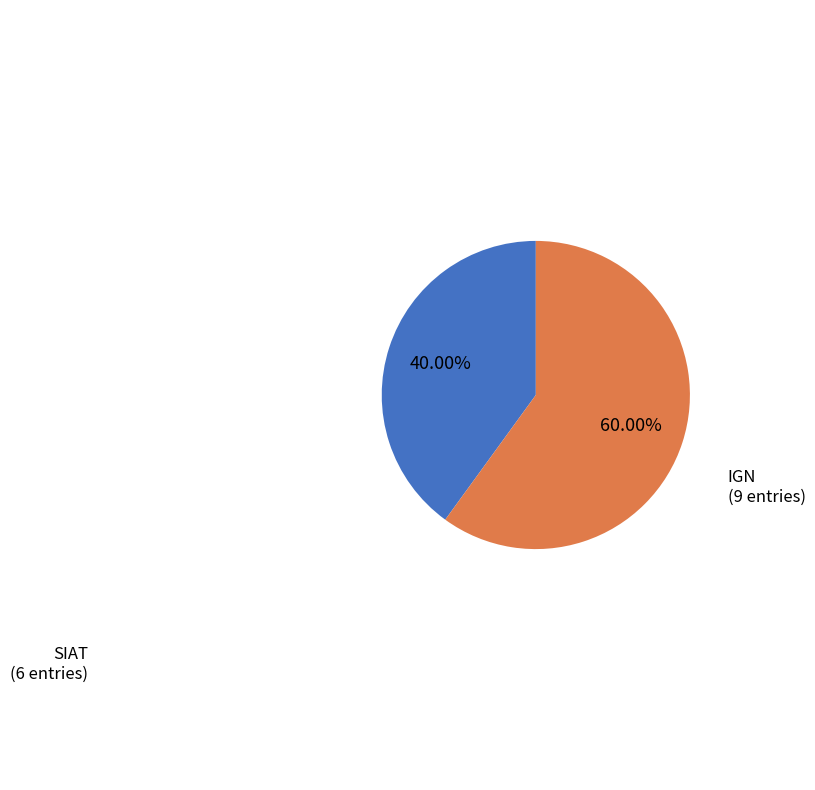

Which has a higher value, IGN or SIAT?

IGN